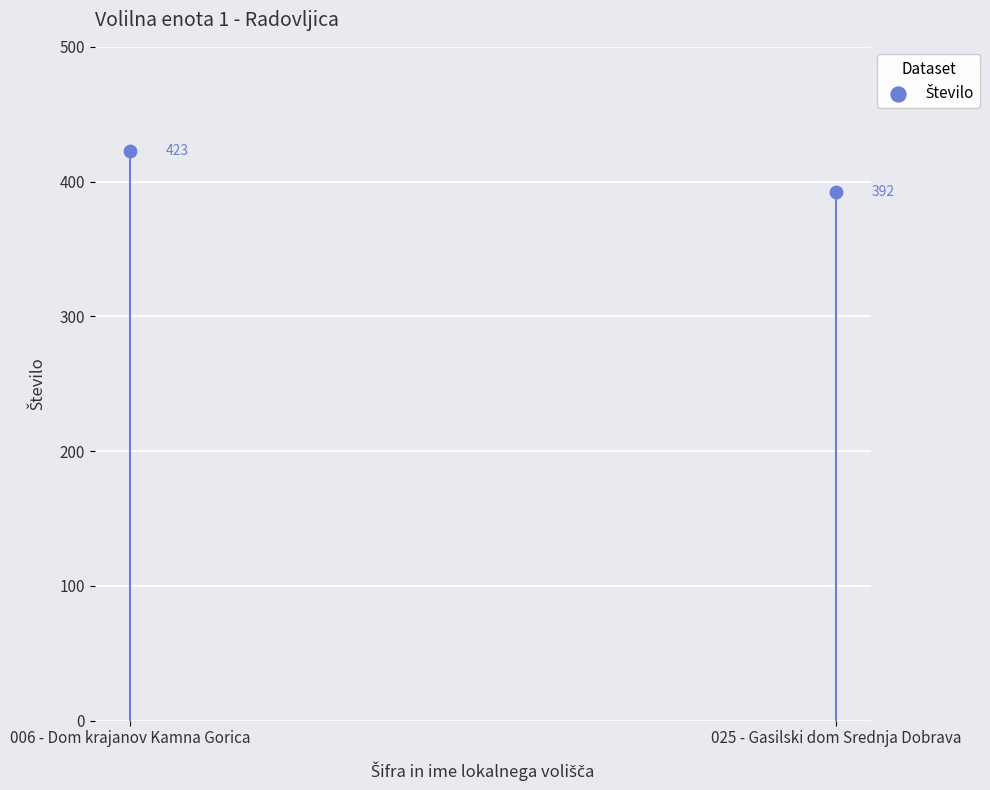

What is the range of Y values (max minus min)?

31